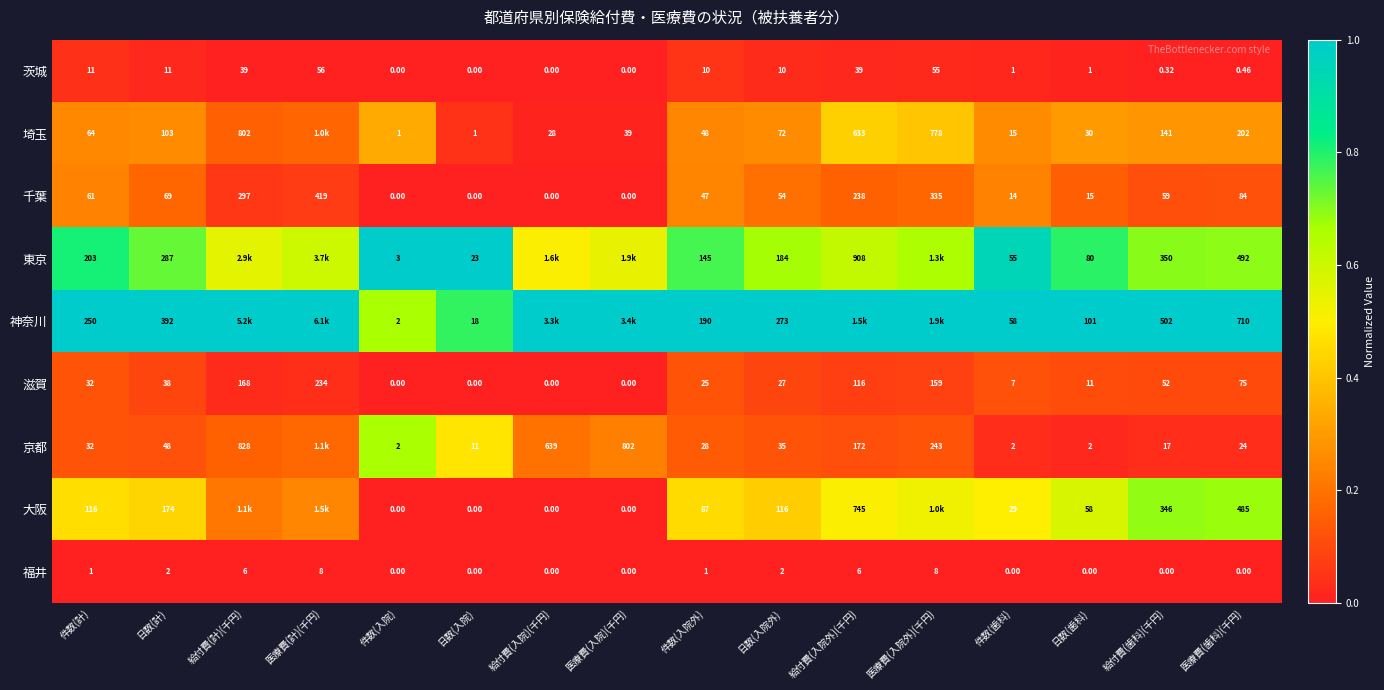

Count the number of categories in the chart.

16